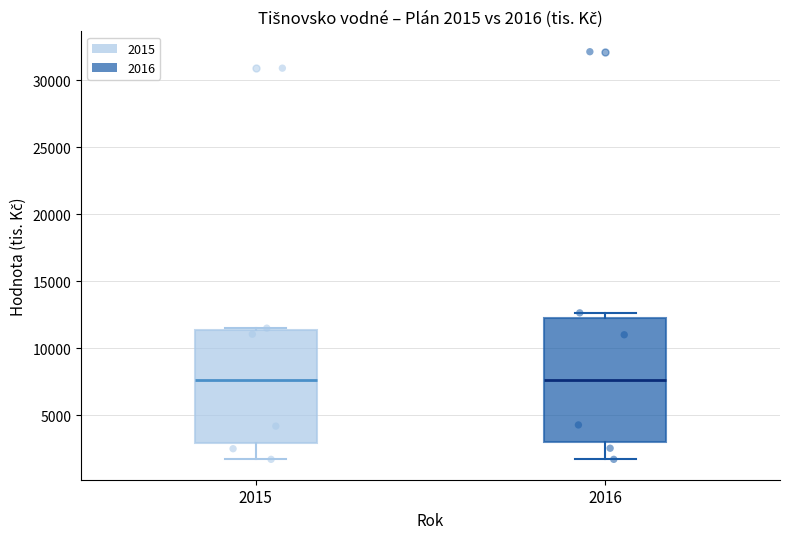

Comparing the boxes themselves (not the whiskers), which one is the tallest?

2016